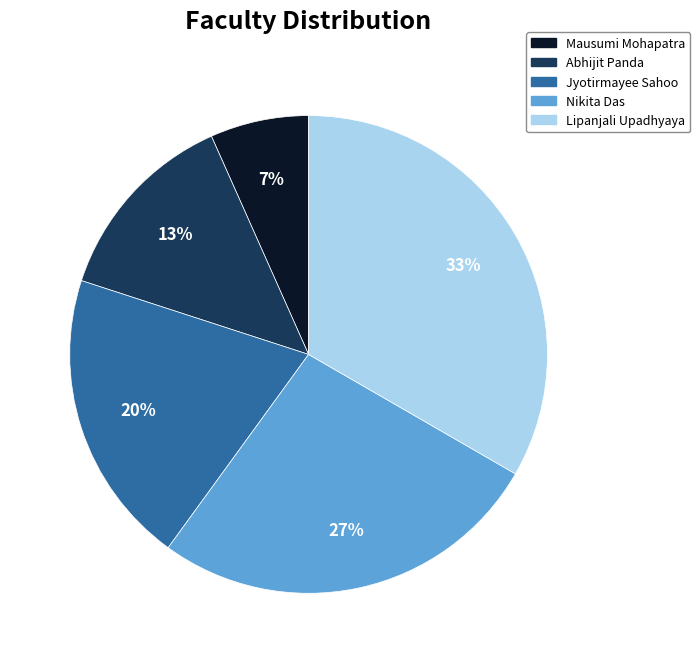

Approximately how many times larger is the value at Mausumi Mohapatra compared to Abhijit Panda?

0.5